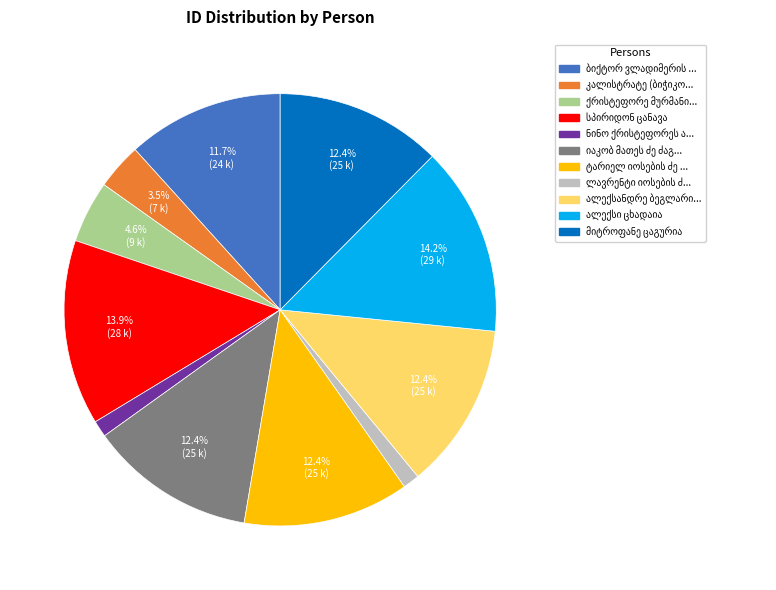

Is there a majority slice in this chart?

No